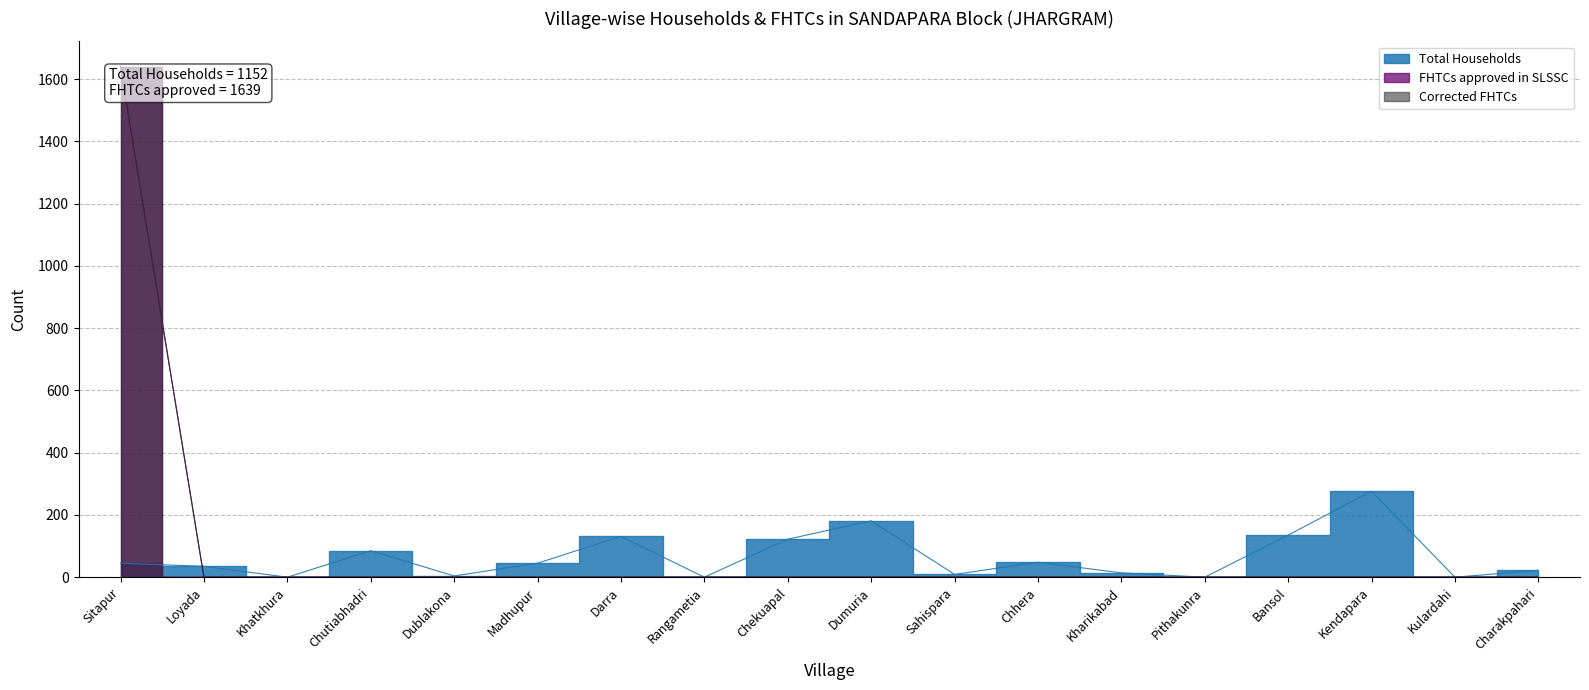

What is the sum of all FHTCs approved in SLSSC values?

1639